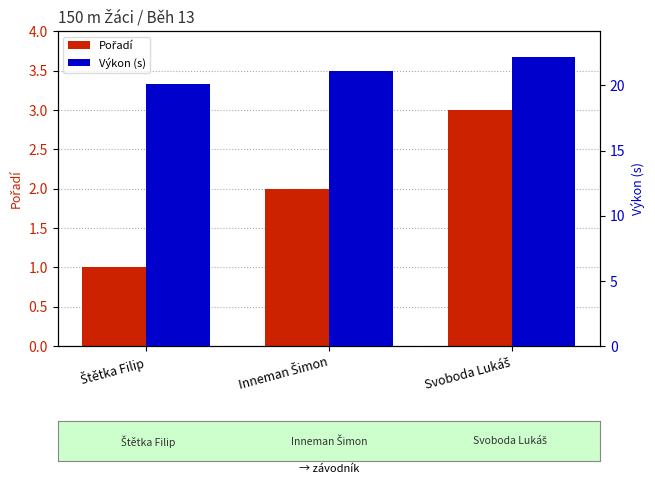

Between Štětka Filip and Inneman Šimon, which series saw the biggest shift?

Výkon (s)